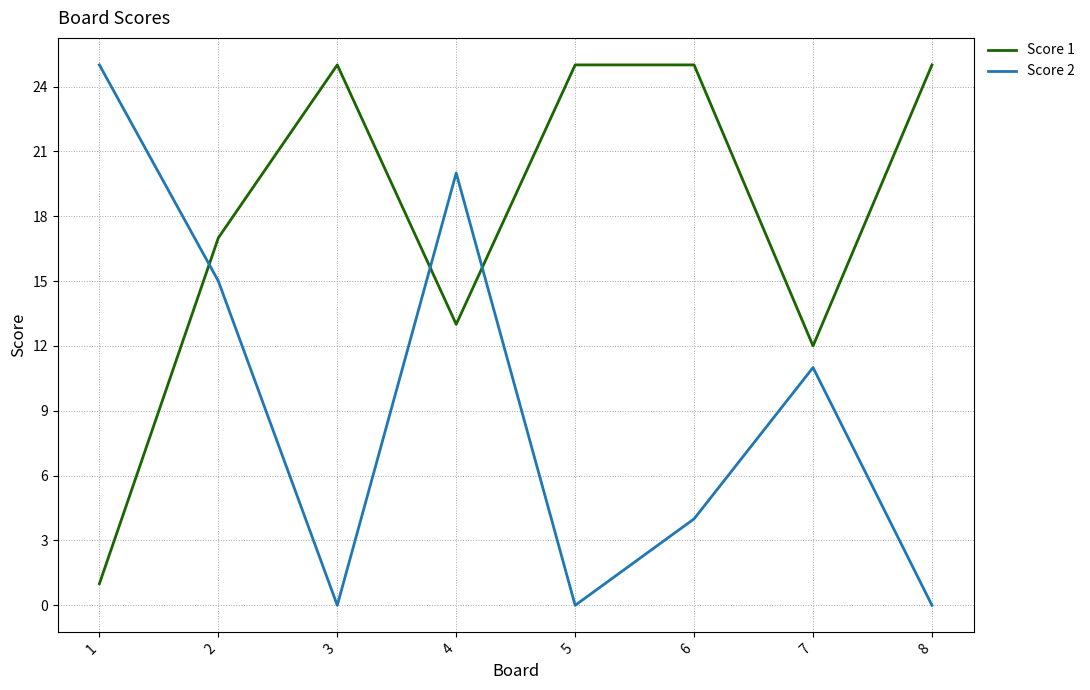

Is the value of Score 1 at 3 greater than the value of Score 2 at 2?

Yes